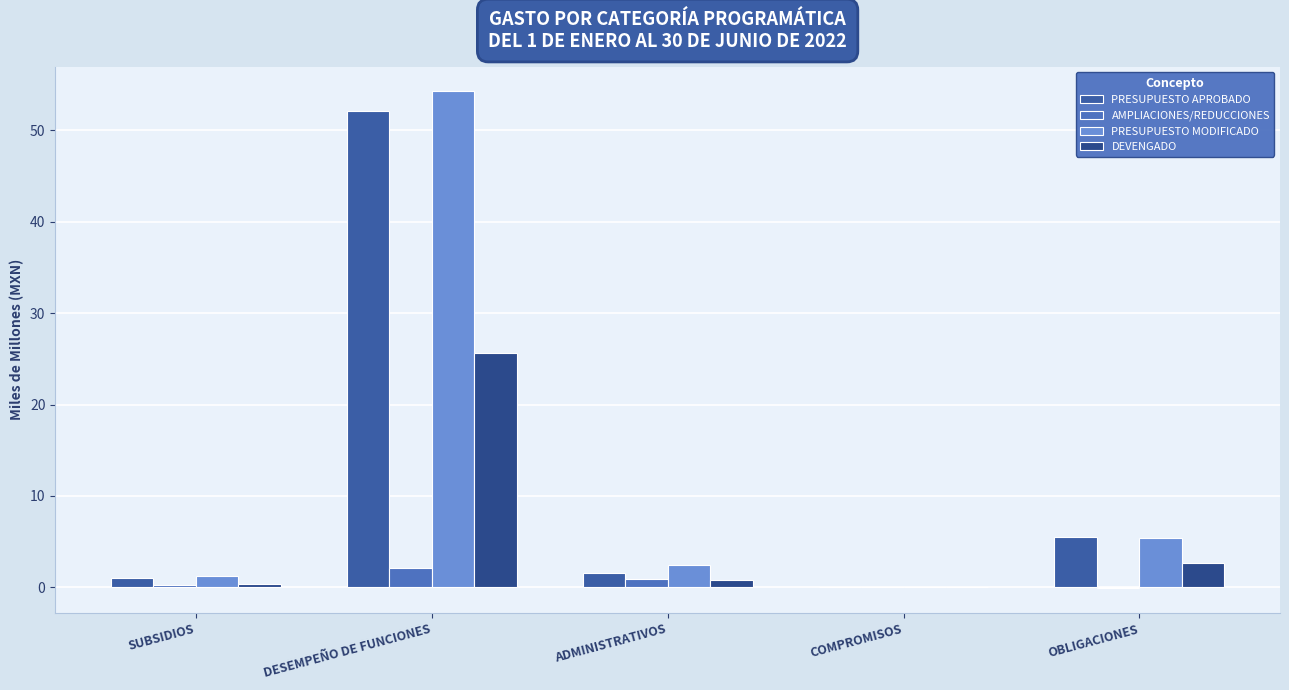

How many data points in PRESUPUESTO MODIFICADO are above 2?

3